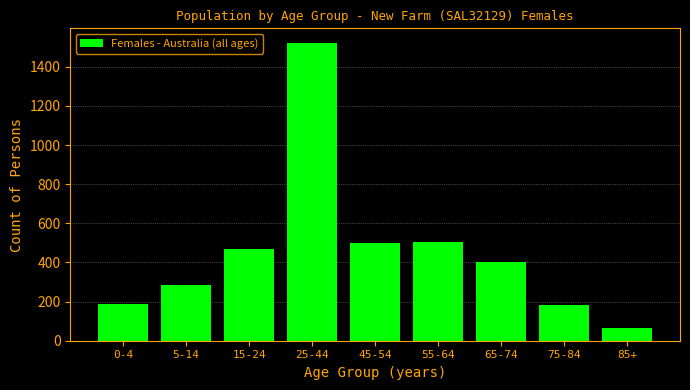

What is the difference between the values at 5-14 and 0-4?

96